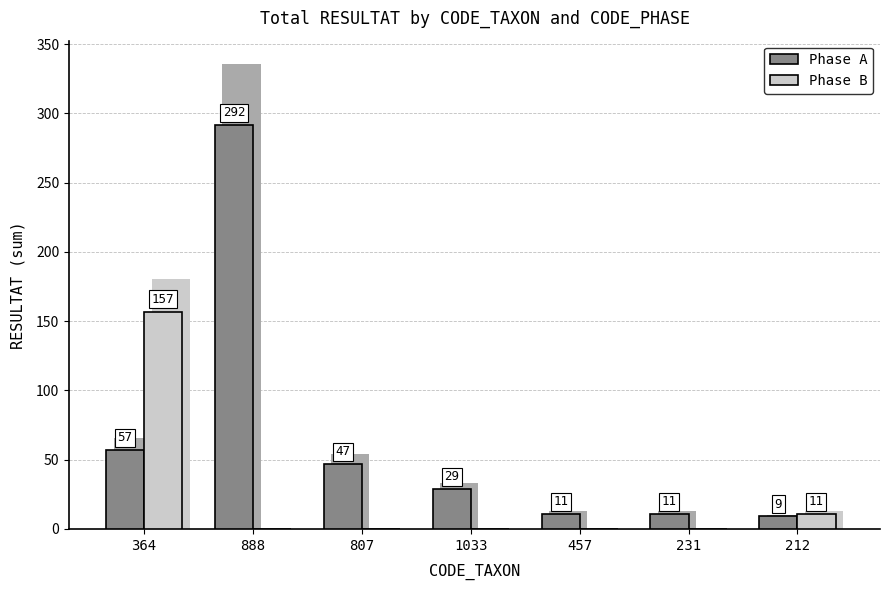

What is the total value across all series at 807?

47